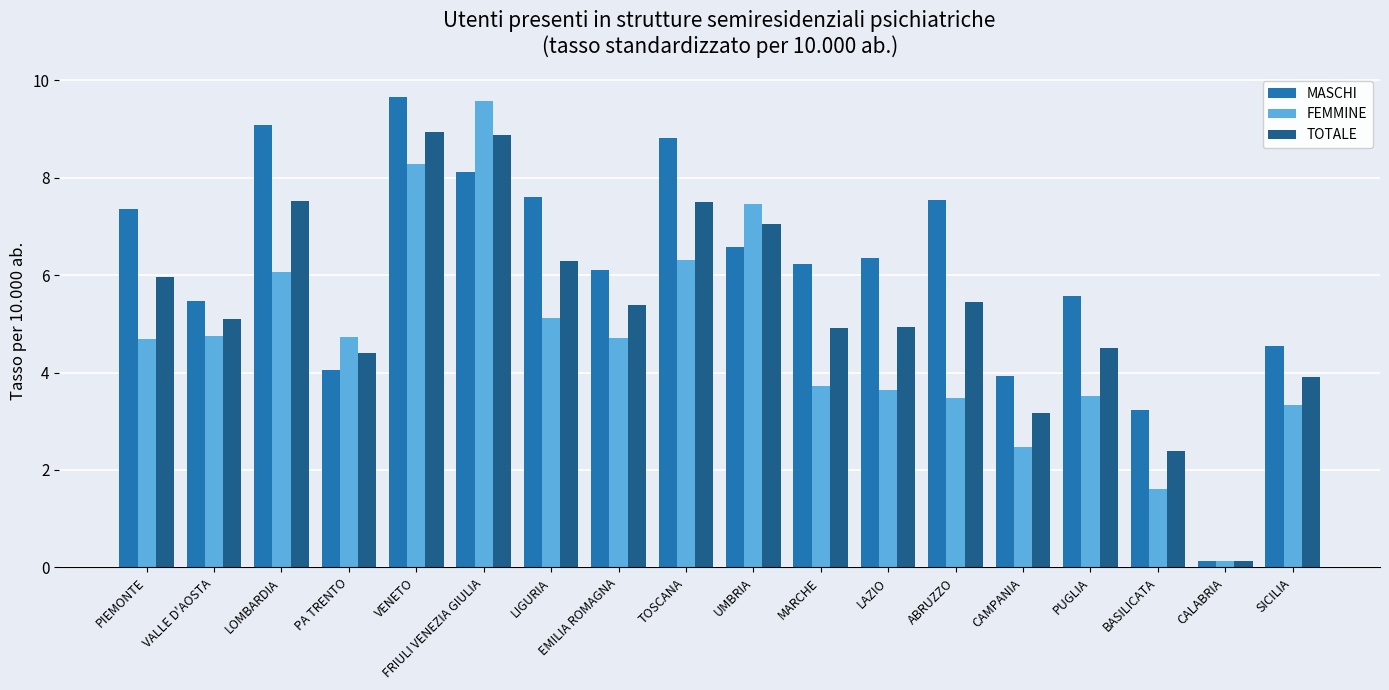

List the series in order of their overall mean, lowest first.

FEMMINE, TOTALE, MASCHI